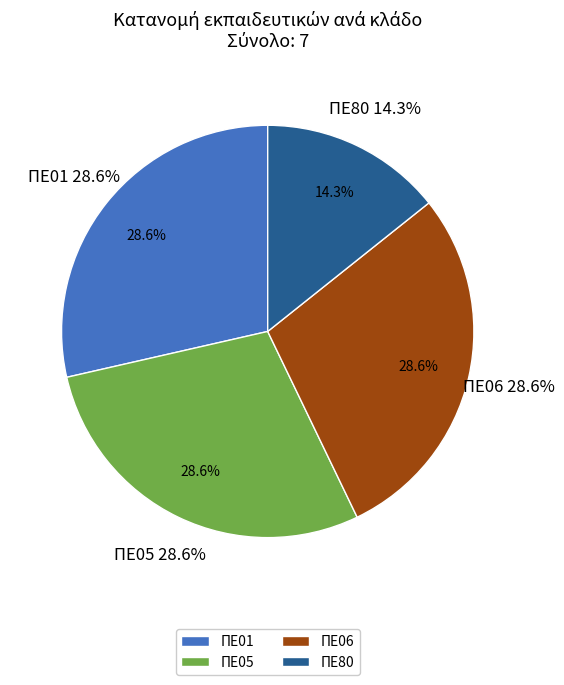

Is it true that ΠΕ01 is 29% of the pie?

True